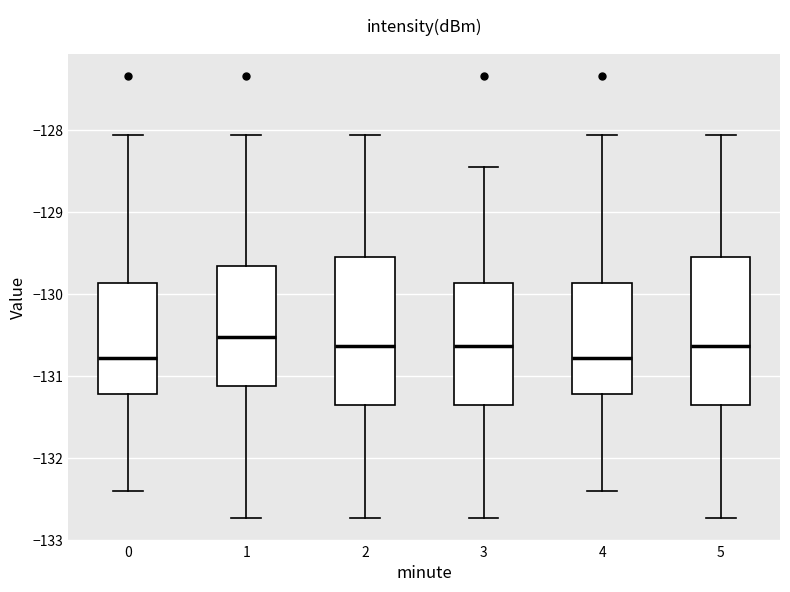

Reading left to right, transcribe this box plot: for each box, give where its median line is, the range the box spans, and where its two whiskers end, as read against the y-axis. The values are not printed on the chart, so give them approximately, as read against the axis.

0: median -130.8, box -131.2 to -129.9, whiskers -132.4 to -128.1
1: median -130.5, box -131.1 to -129.7, whiskers -132.7 to -128.1
2: median -130.6, box -131.3 to -129.6, whiskers -132.7 to -128.1
3: median -130.6, box -131.3 to -129.9, whiskers -132.7 to -128.4
4: median -130.8, box -131.2 to -129.9, whiskers -132.4 to -128.1
5: median -130.6, box -131.3 to -129.6, whiskers -132.7 to -128.1